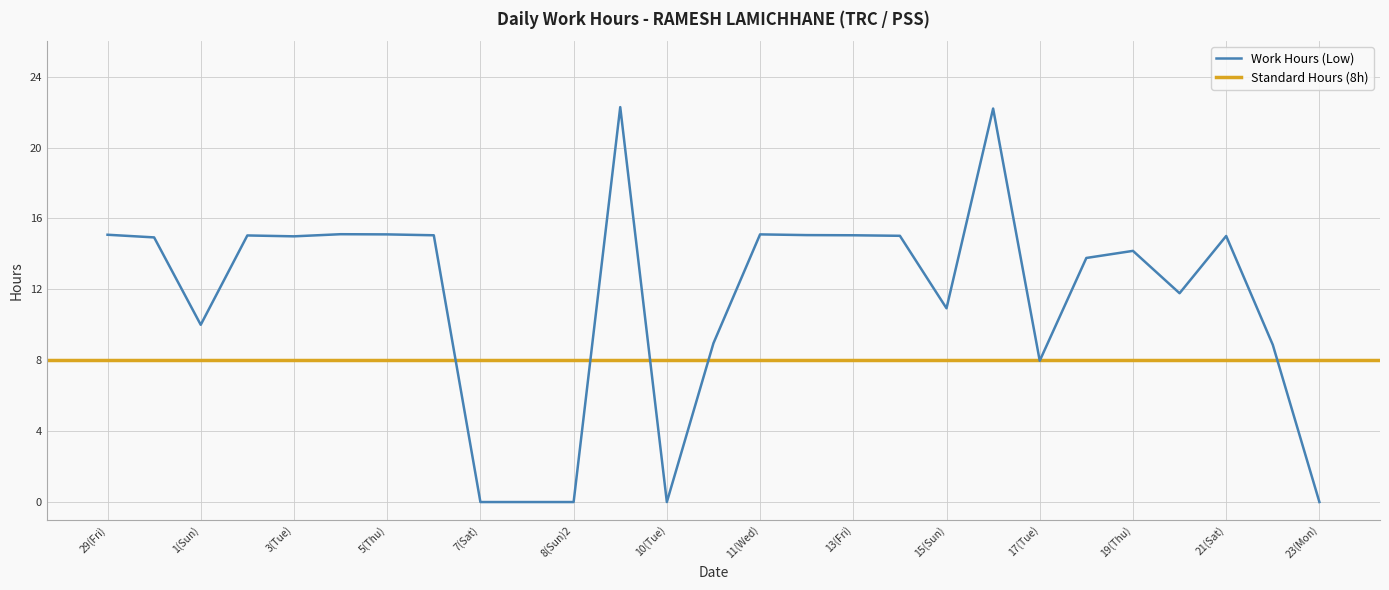

Reading left to right, what are all the values shown in this chart?

29(Fri)=15.1	30(Sat)=14.9	1(Sun)=10.0	2(Mon)=15.0	3(Tue)=15.0	4(Wed)=15.1	5(Thu)=15.1	6(Fri)=15.1	7(Sat)=0.0	8(Sun)=0.0	8(Sun)2=0.0	9(Mon)=22.3	10(Tue)=0.0	10(Tue)2=9.0	11(Wed)=15.1	12(Thu)=15.1	13(Fri)=15.1	14(Sat)=15.0	15(Sun)=10.9	16(Mon)=22.2	17(Tue)=8.0	18(Wed)=13.8	19(Thu)=14.2	20(Fri)=11.8	21(Sat)=15.0	22(Sun)=8.9	23(Mon)=0.0